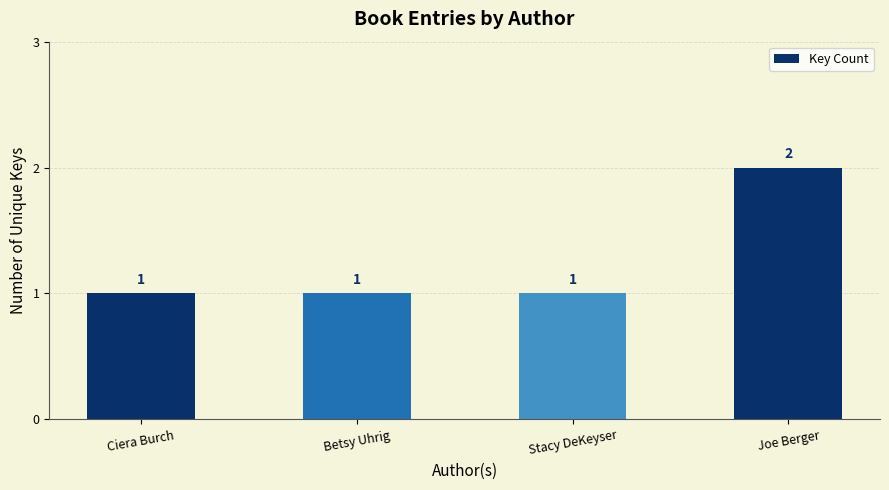

Between Joe Berger and Stacy DeKeyser, which is larger?

Joe Berger